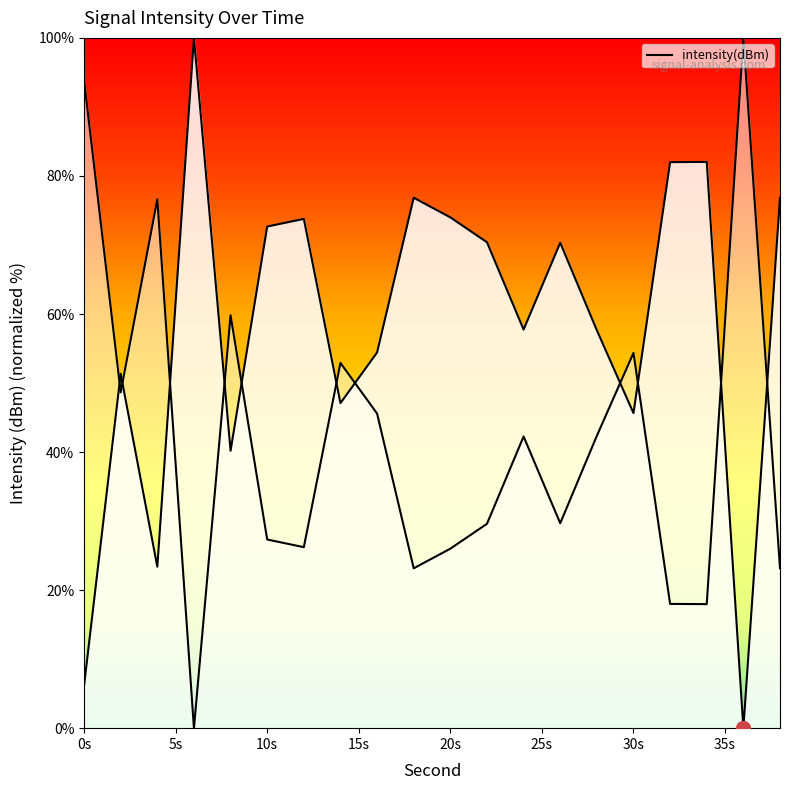

How many values are above zero?

19